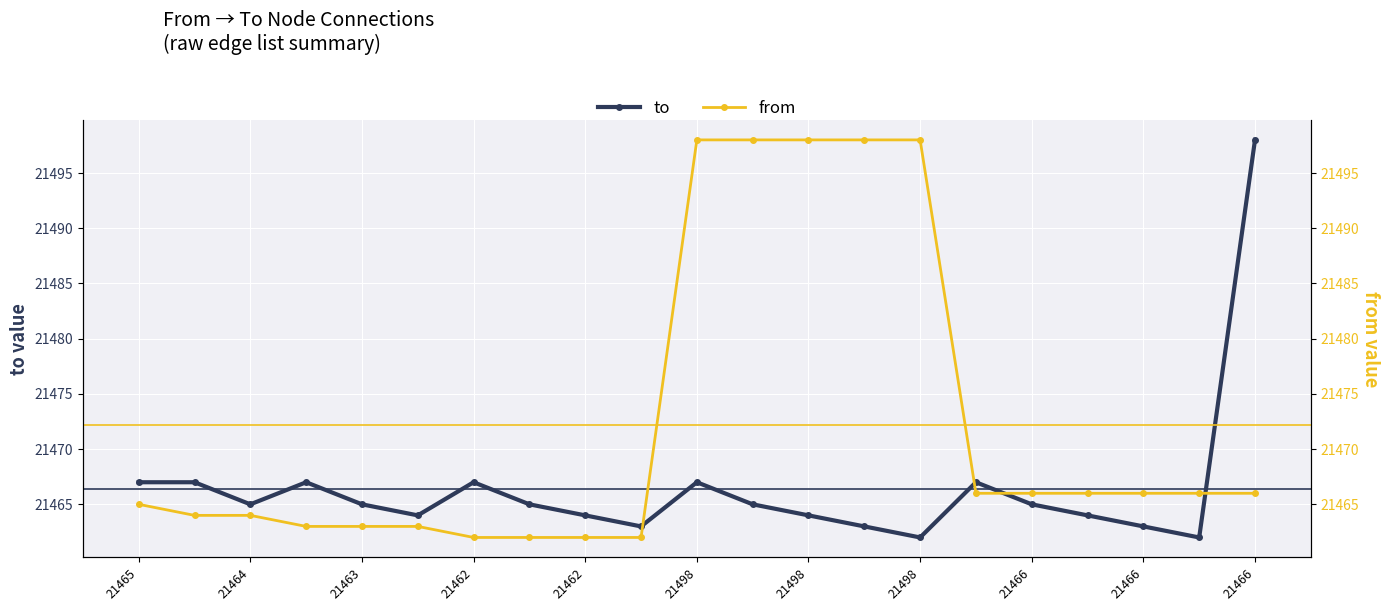

At which category does the chart reach its peak across all series?

21466